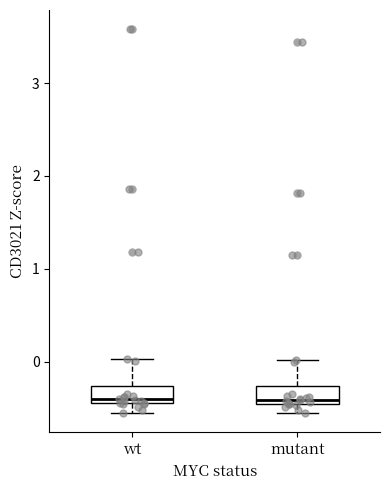

Where does the median line of the box for wt sit on the y-axis? The values are not printed on the chart, so give them approximately, as read against the axis.

-0.4